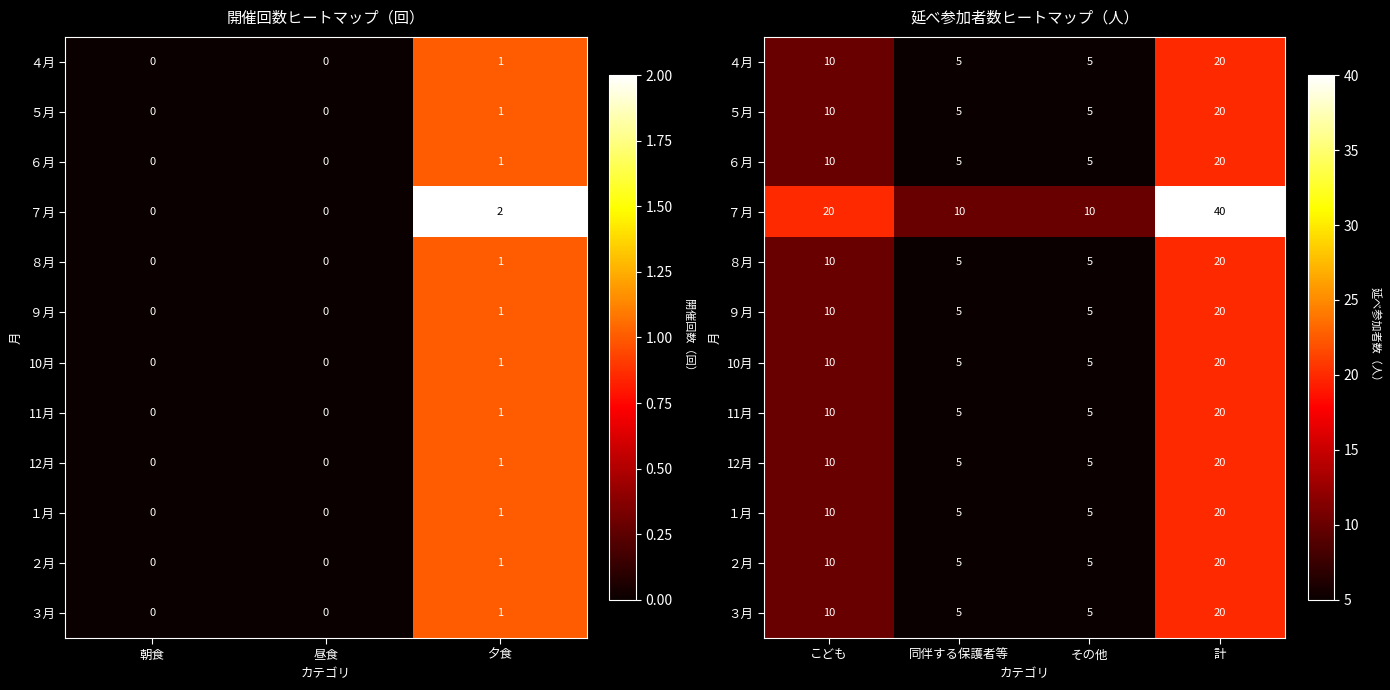

How many ５月 values are between 5 and 20?

4